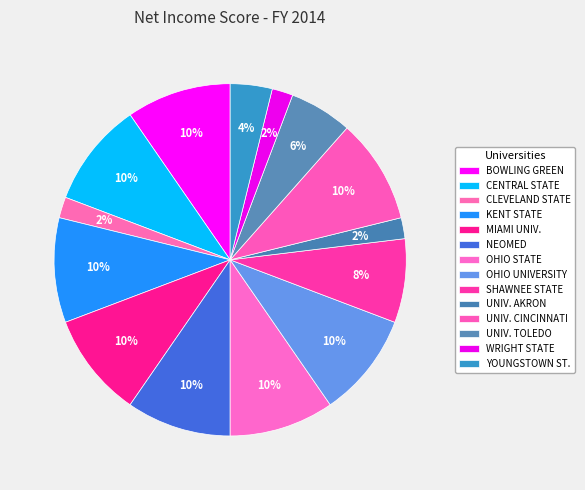

Does any single category account for the majority?

No